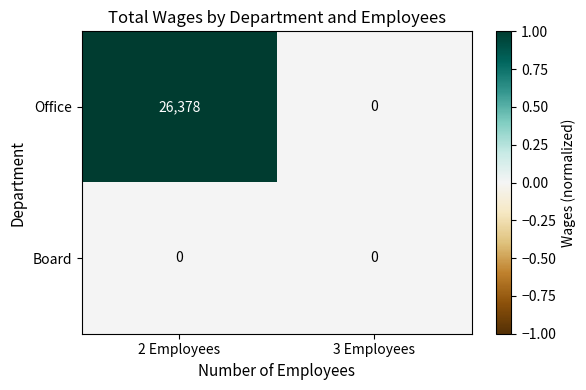

At which category is the sum across all series the highest?

2 Employees